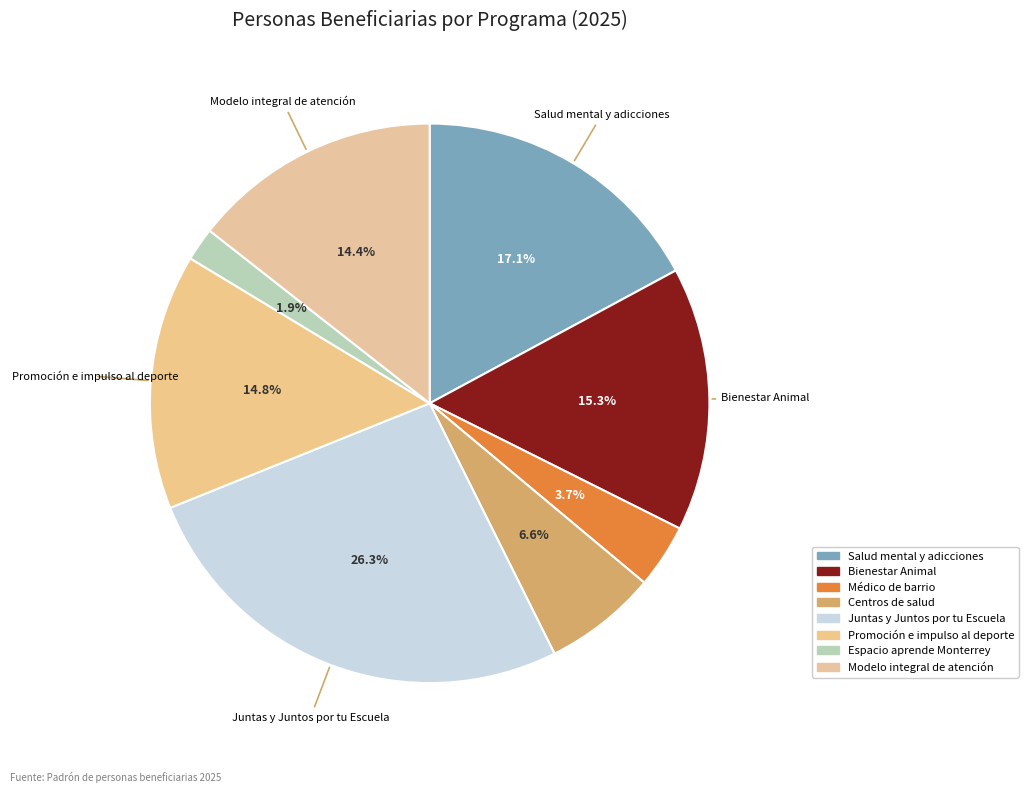

Combined, do Modelo integral de atención and Salud mental y adicciones account for over 50%?

No